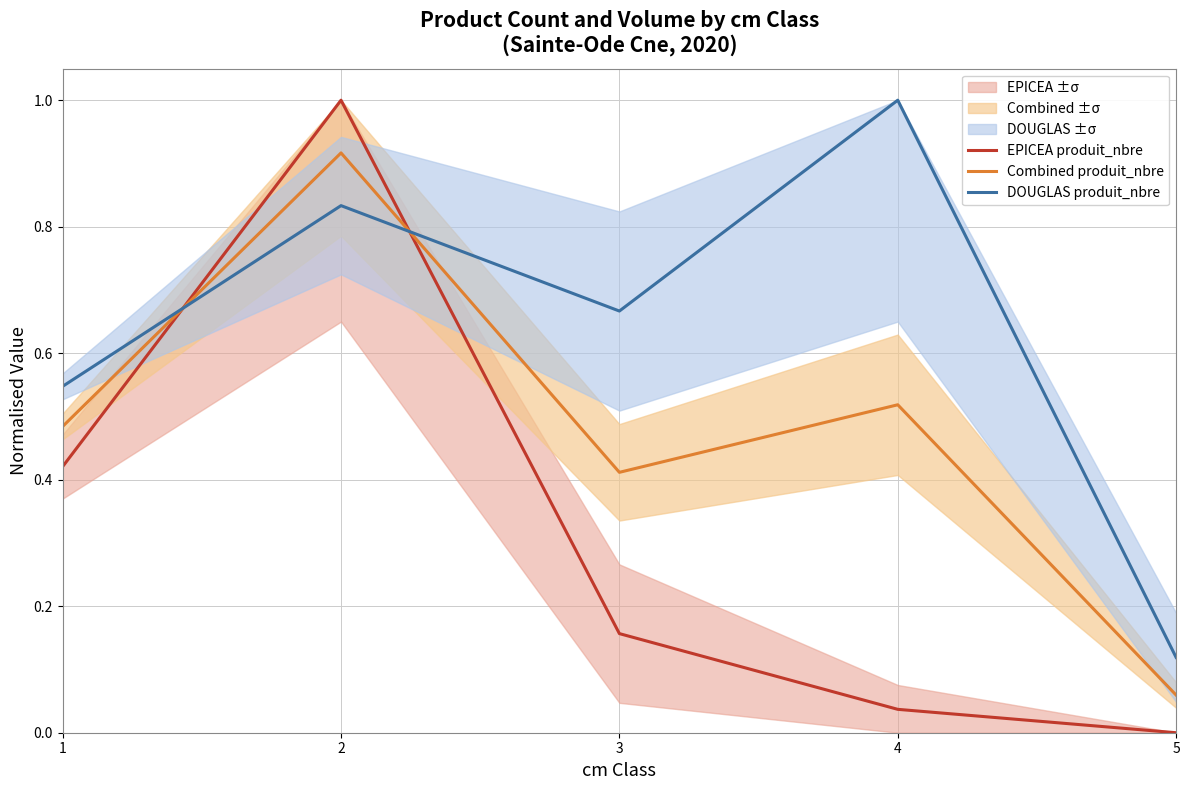

What are all the series names shown in the legend?

EPICEA produit_nbre, Combined produit_nbre, DOUGLAS produit_nbre